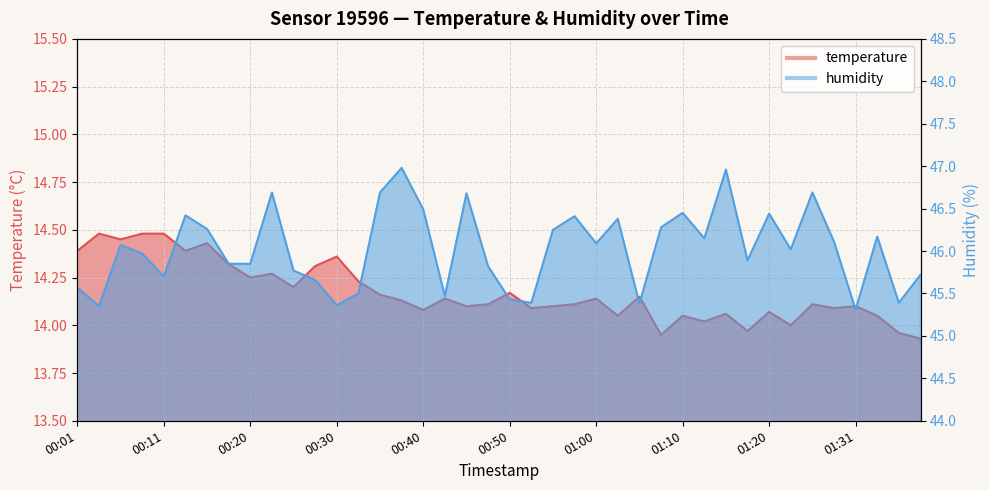

Which series changed the most between 00:03 and 00:28?

humidity